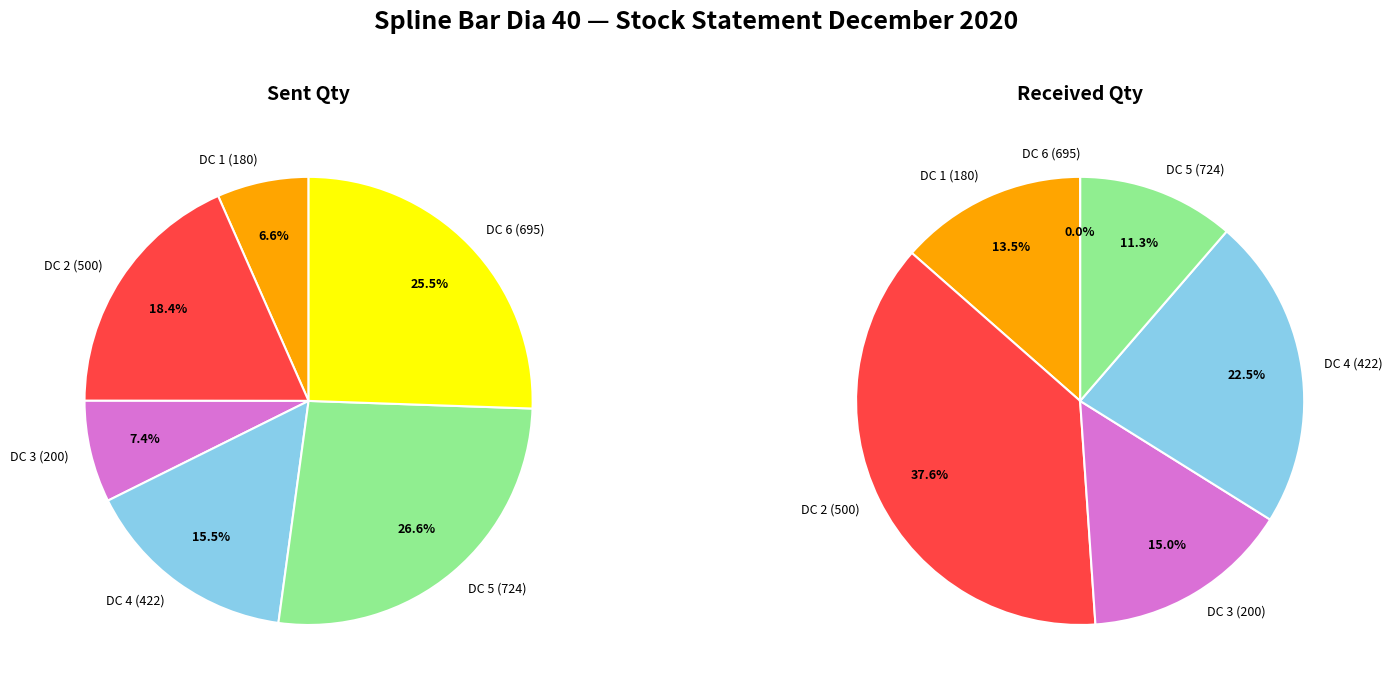

Which slice is the largest?

DC 5 (724)